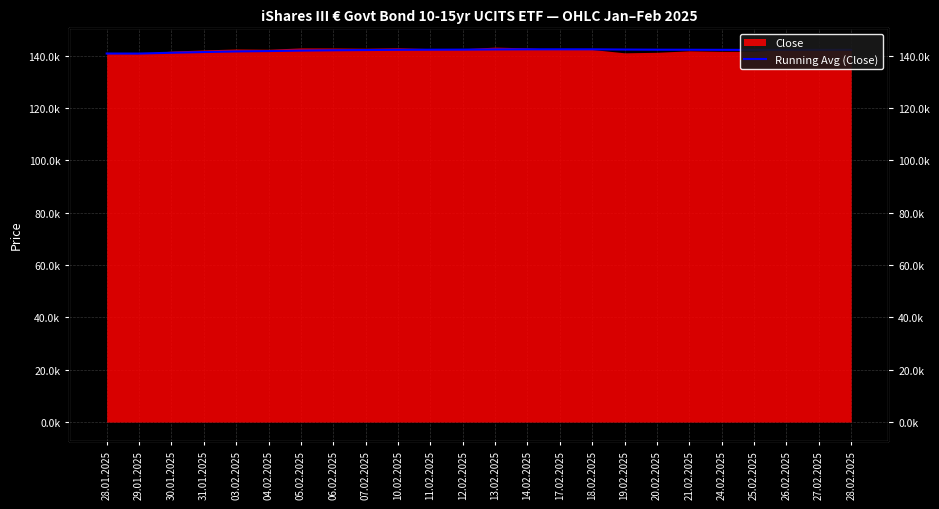

What value does the data have at 04.02.2025?

141811.7